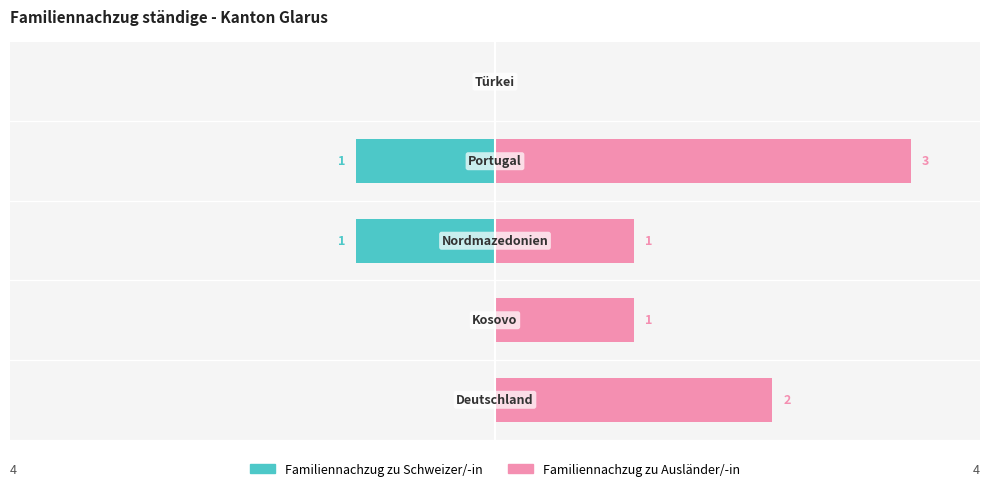

Reading left to right, what are all the values shown in this chart?

Familiennachzug zu Schweizer/-in: 0=0	1=0	2=-1	3=-1	4=0
Familiennachzug zu Ausländer/-in: 0=2	1=1	2=1	3=3	4=0